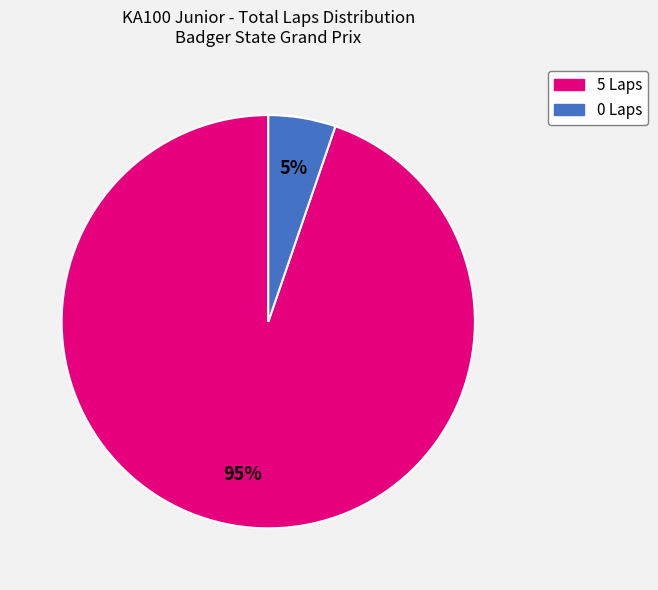

Is there a majority slice in this chart?

Yes